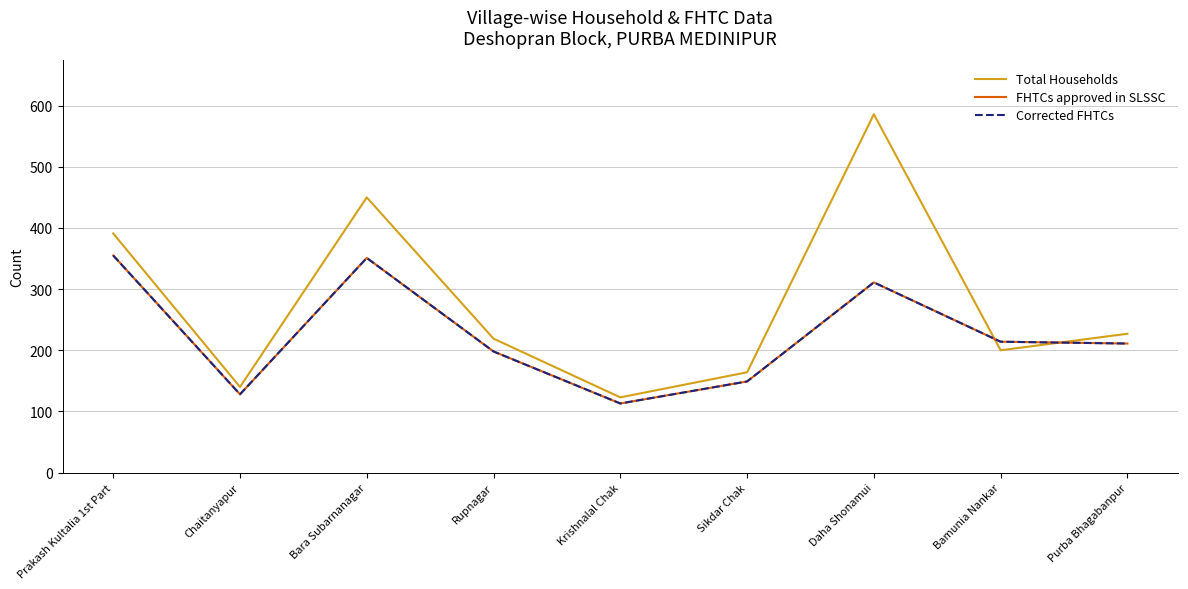

True or false: Corrected FHTCs has a value of 311 at Daha Shonamui.

True